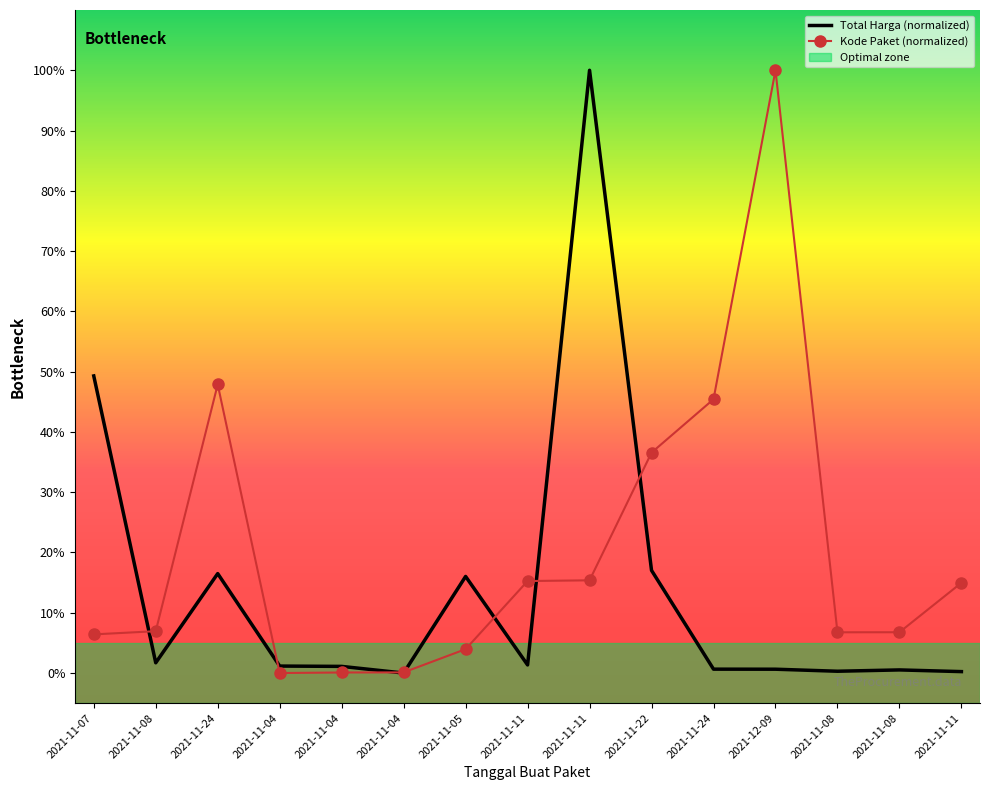

After their last crossing, which series has the higher values: Total Harga (normalized) or Kode Paket (normalized)?

Kode Paket (normalized)